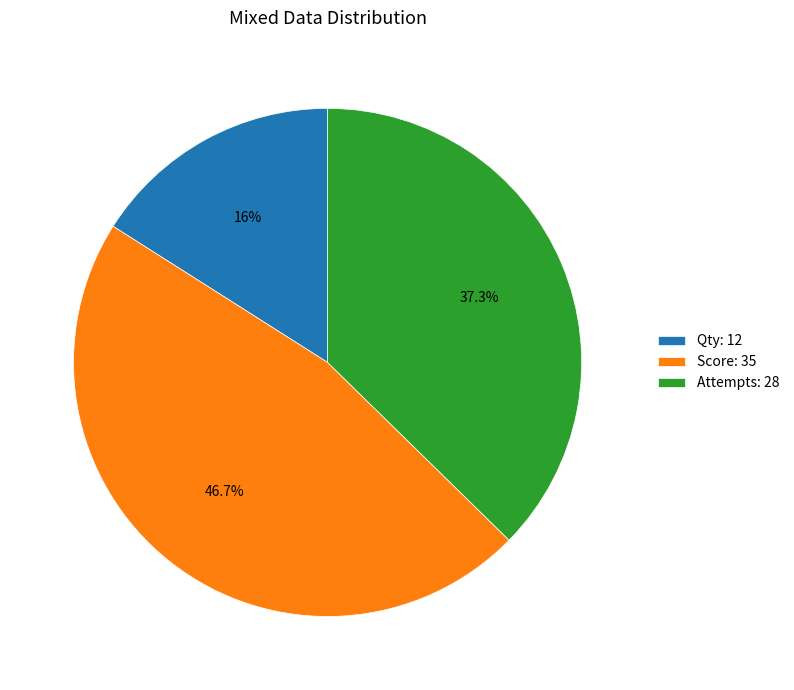

Do Attempts: 28 and Score: 35 together represent more than half of the pie?

Yes